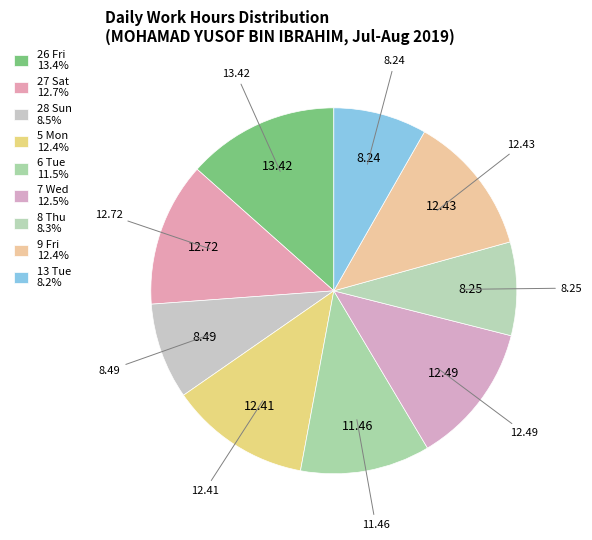

Rank the categories by value from lowest to highest.

13 Tue, 8 Thu, 28 Sun, 6 Tue, 5 Mon, 9 Fri, 7 Wed, 27 Sat, 26 Fri